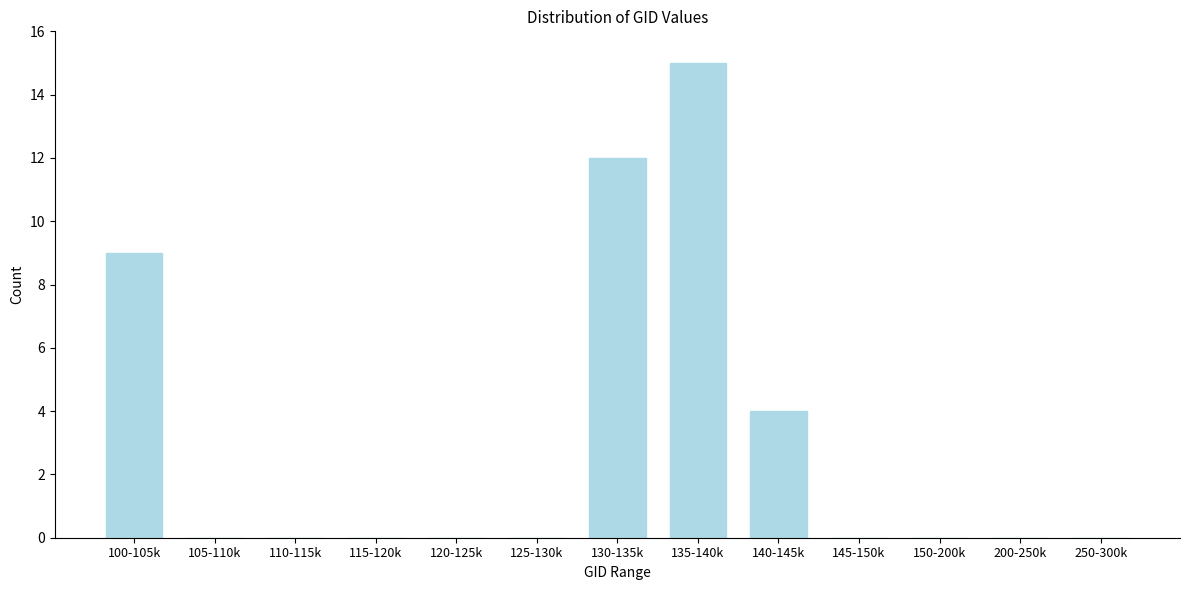

Reading left to right, extract all data points from this chart.

100-105k=9	105-110k=0	110-115k=0	115-120k=0	120-125k=0	125-130k=0	130-135k=12	135-140k=15	140-145k=4	145-150k=0	150-200k=0	200-250k=0	250-300k=0